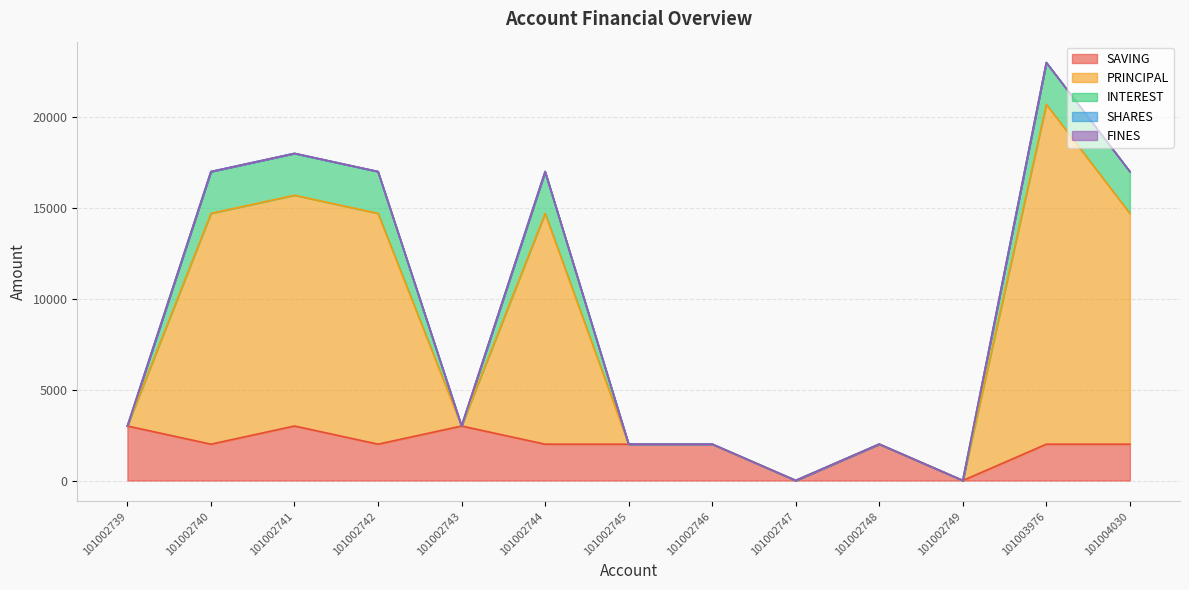

Count the number of categories in the chart.

13